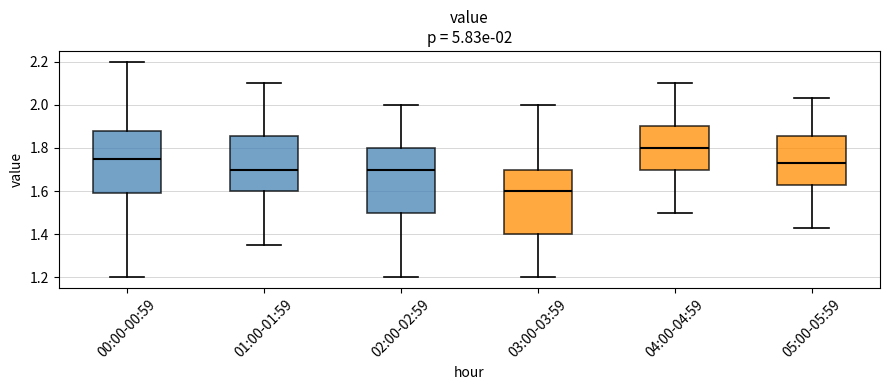

Which box's median line is the highest?

04:00-04:59